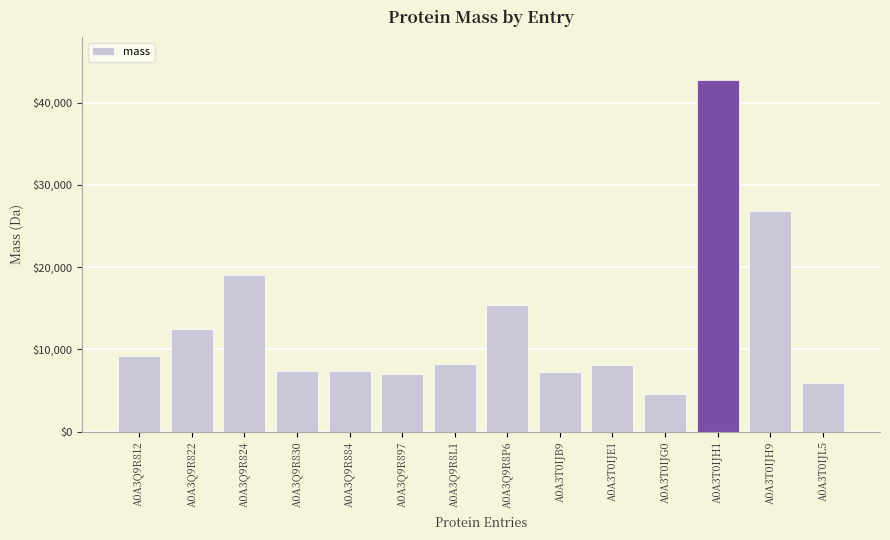

Where is the data nearest to the value 23673?

A0A3T0IJH9